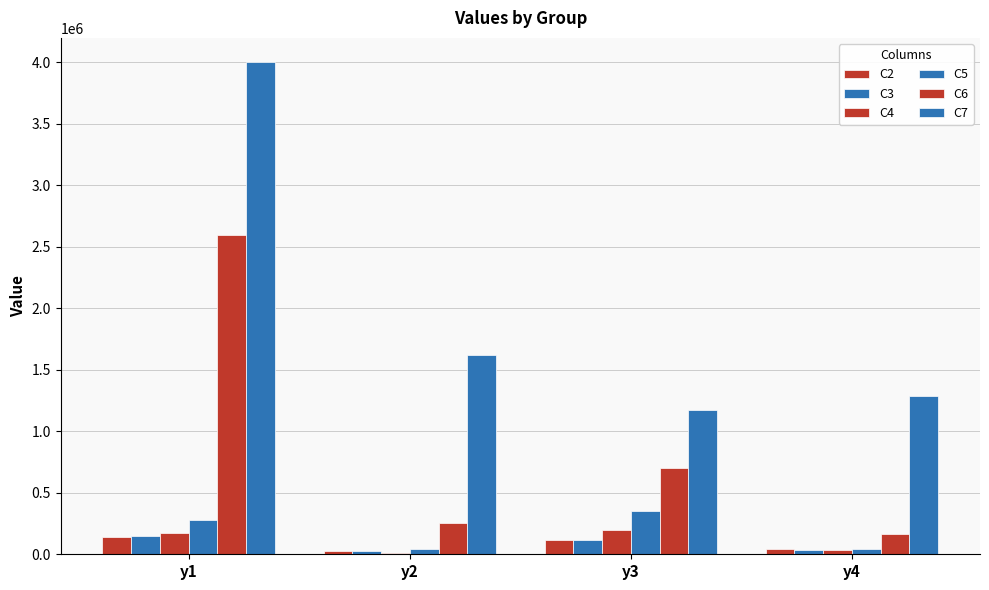

How many values in the C6 series are below 700000?

2